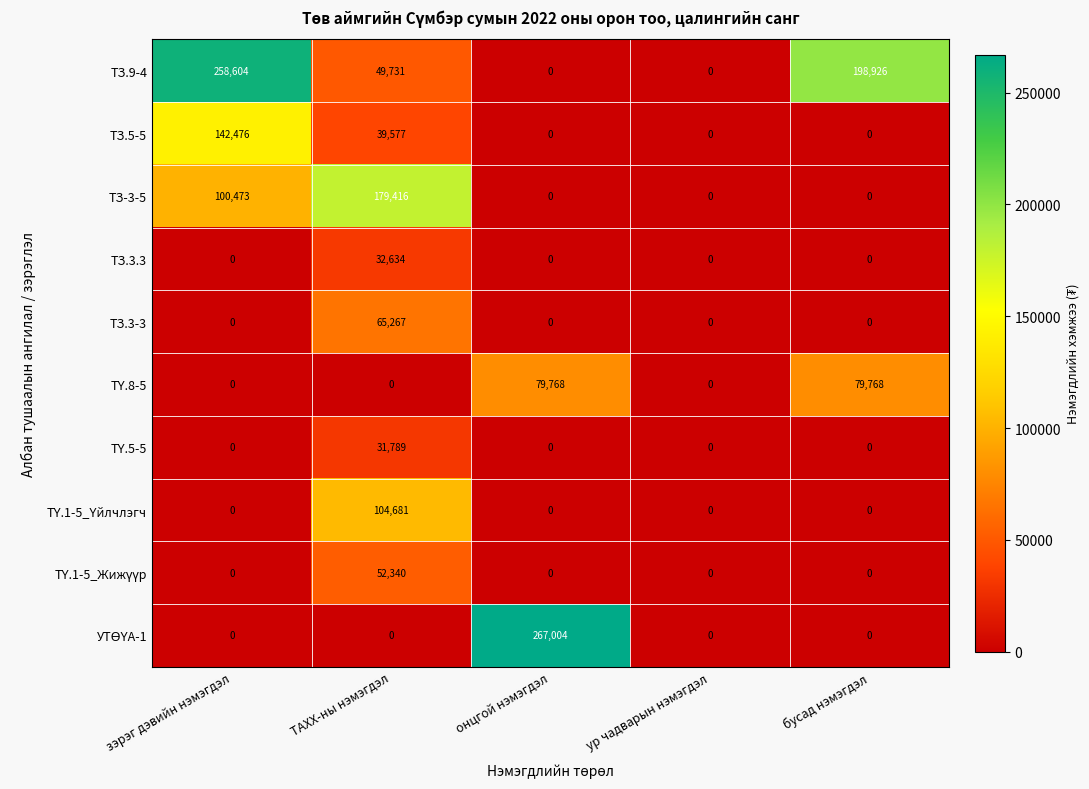

Which series has the largest total across all categories?

ТЗ.9-4